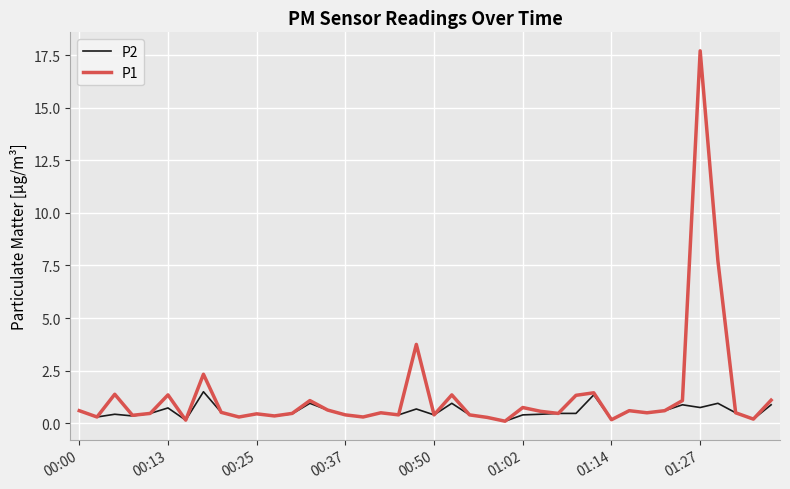

Which series has the largest total across all categories?

P1